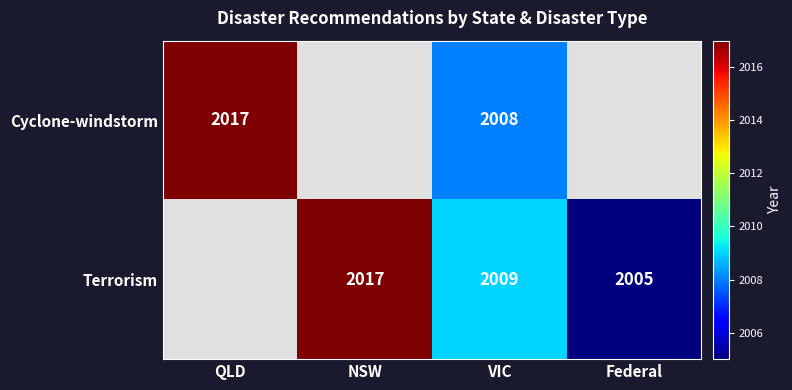

Is it true that Terrorism equals 2770.2 at NSW?

False